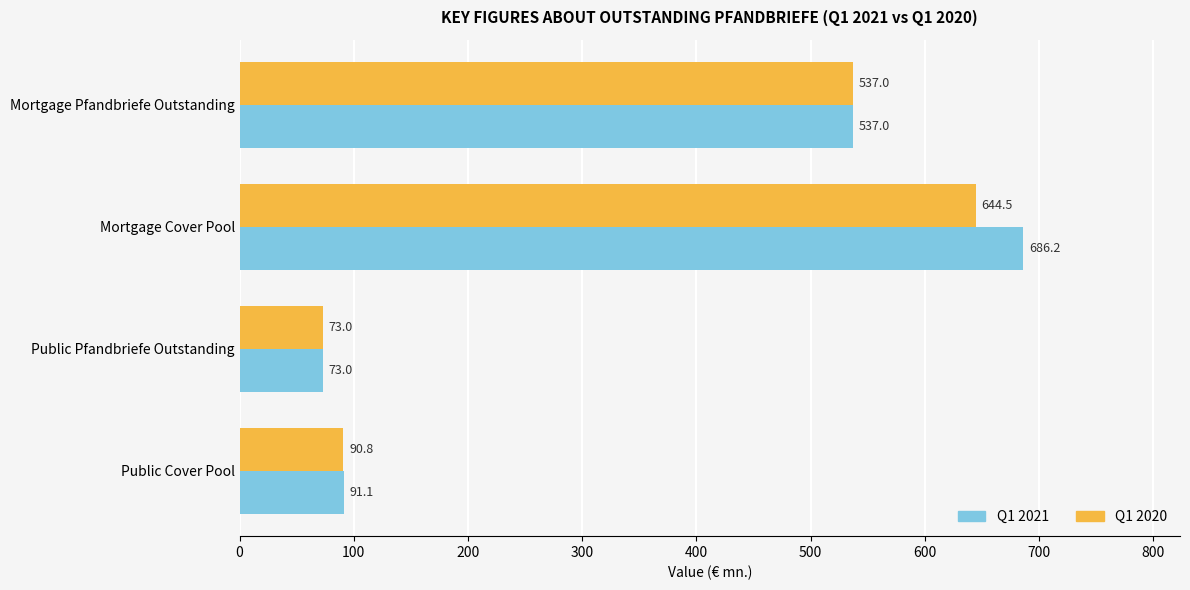

Which series has the largest total across all categories?

Q1 2021